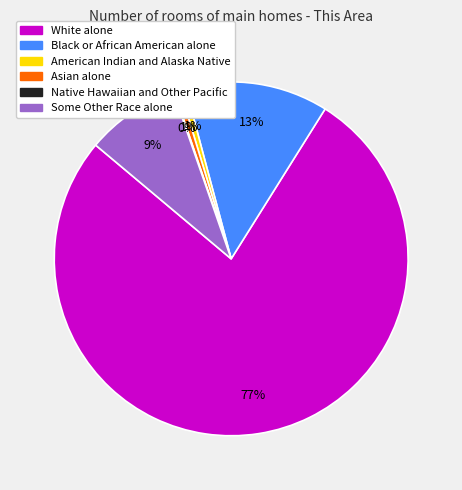

Do American Indian and Alaska Native and Asian alone together represent more than half of the pie?

No